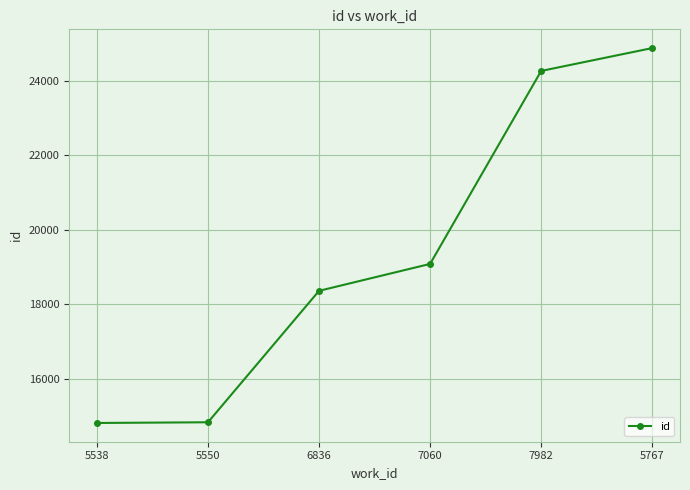

What is the difference between the values at 7060 and 5550?

4254